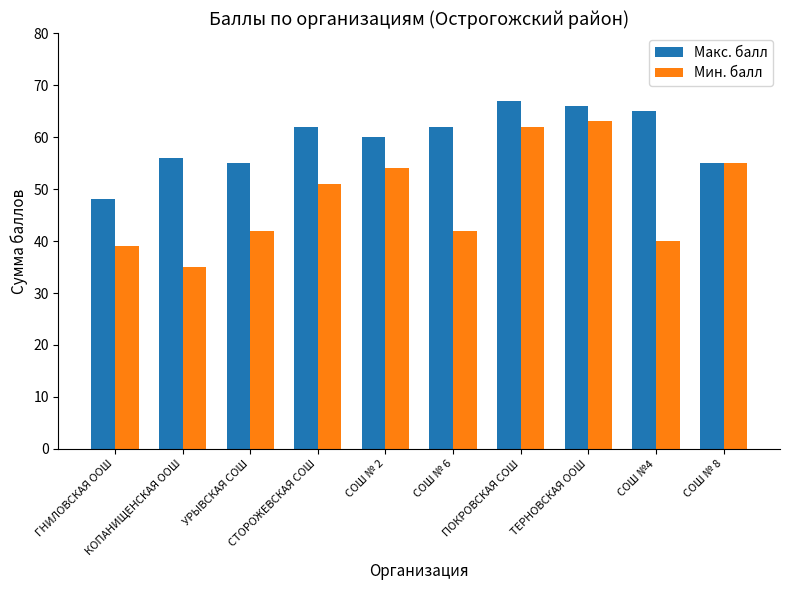

How many groups of bars are there?

10